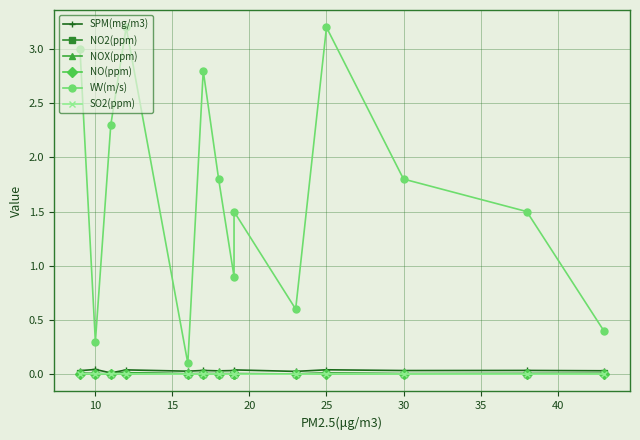

How many NO(ppm) values are between 0 and 1?

14